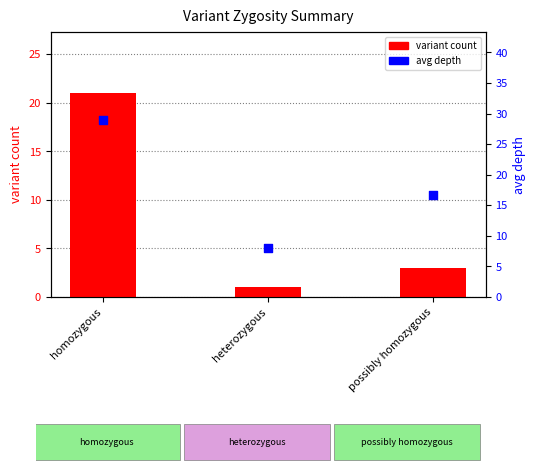

At how many categories does at least one series exceed 17?

1